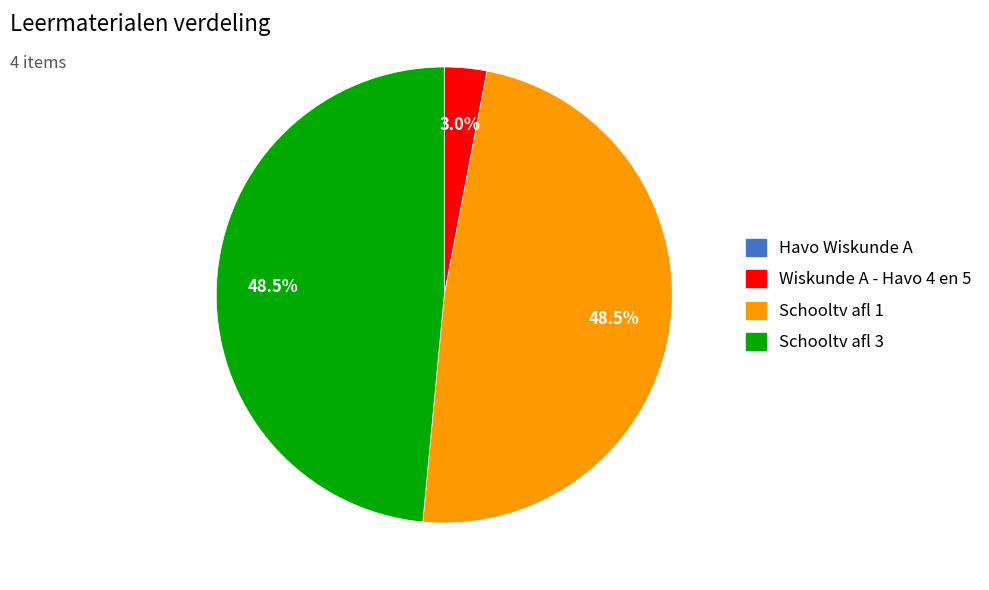

What is the total percentage of Schooltv afl 3 and Schooltv afl 1?

97.0%